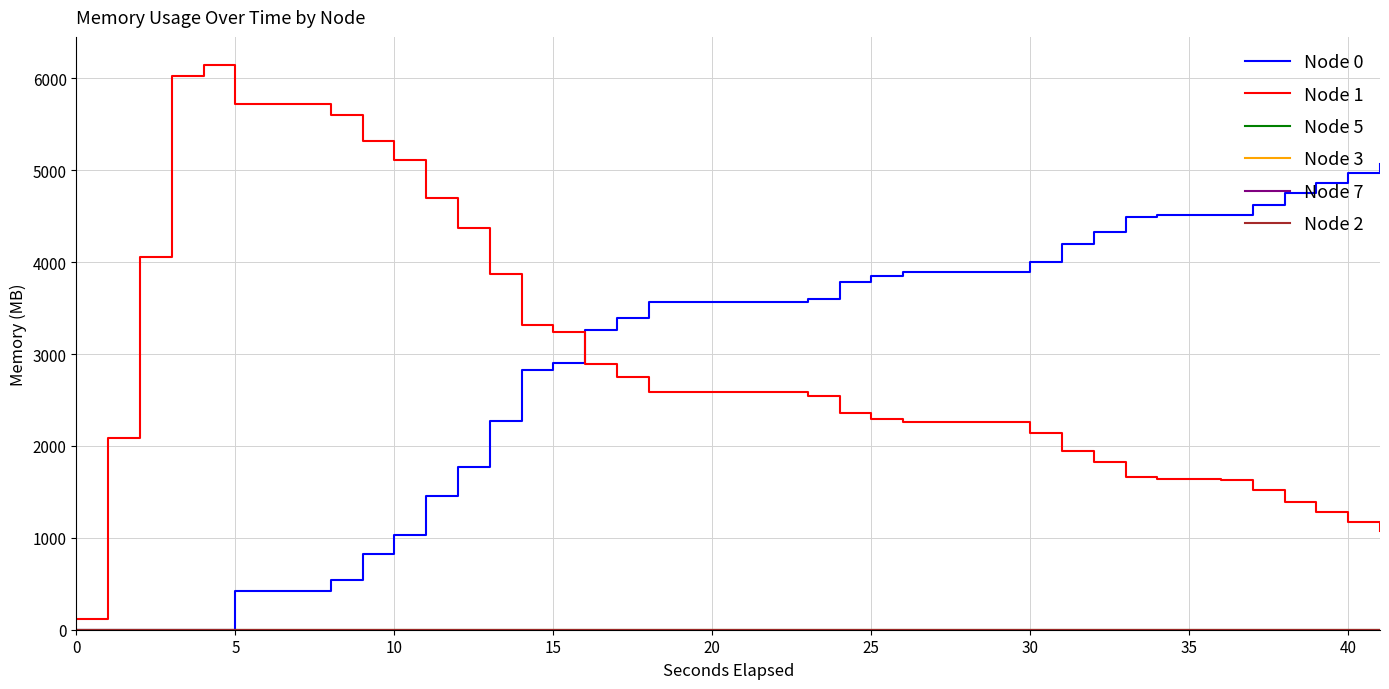

Which series has the widest spread of values?

Node 1